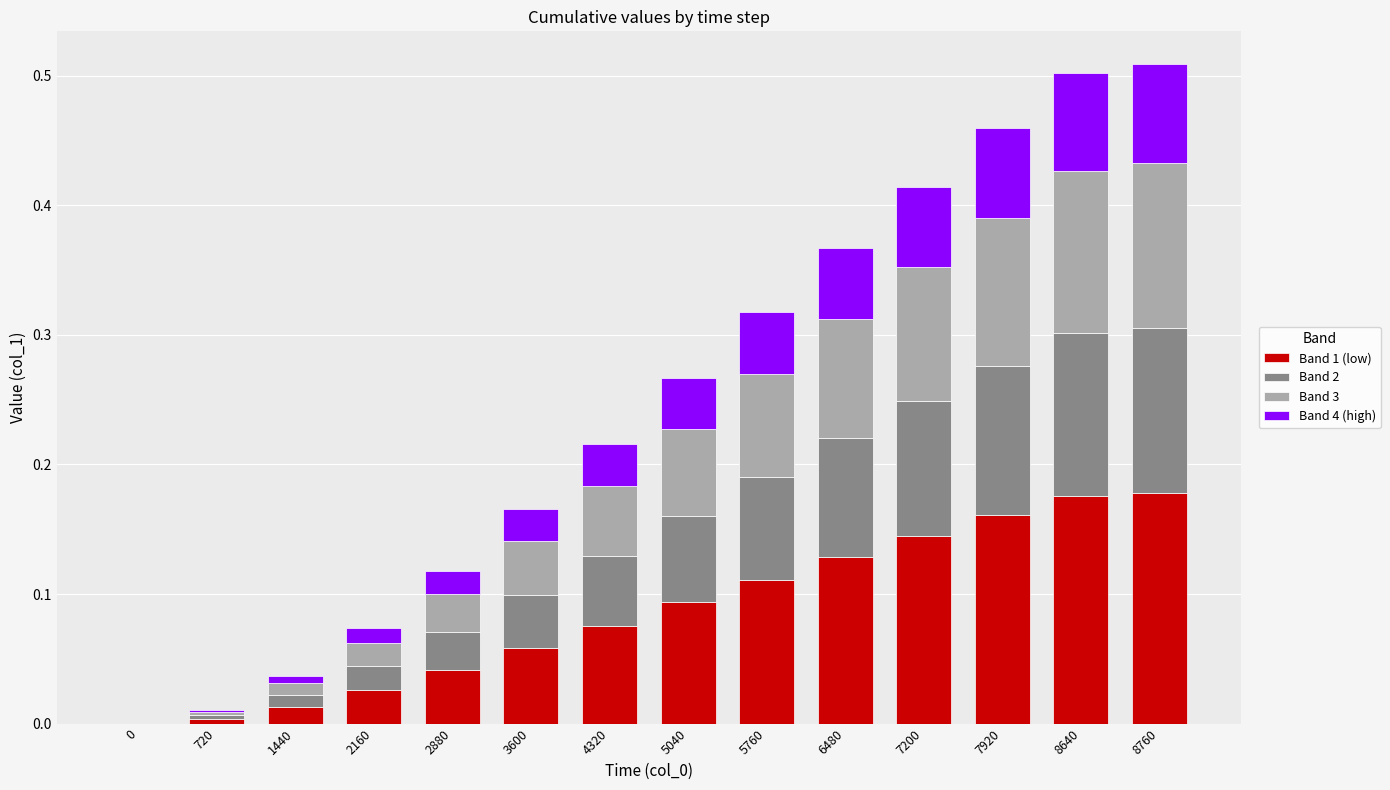

How many data points does each series have?

14